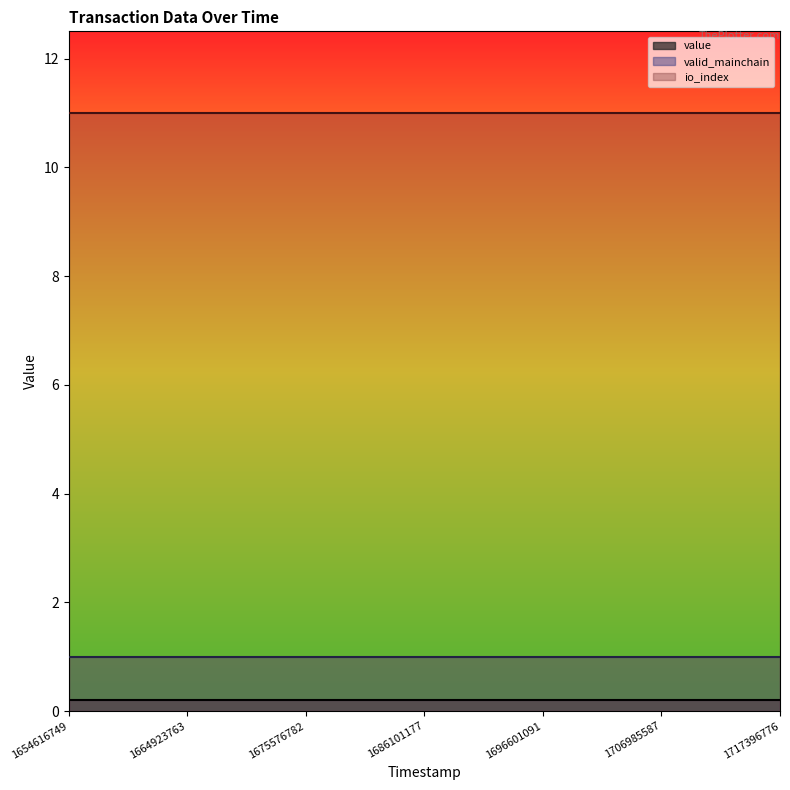

True or false: valid_mainchain has more than 0 points higher than both neighbors.

False